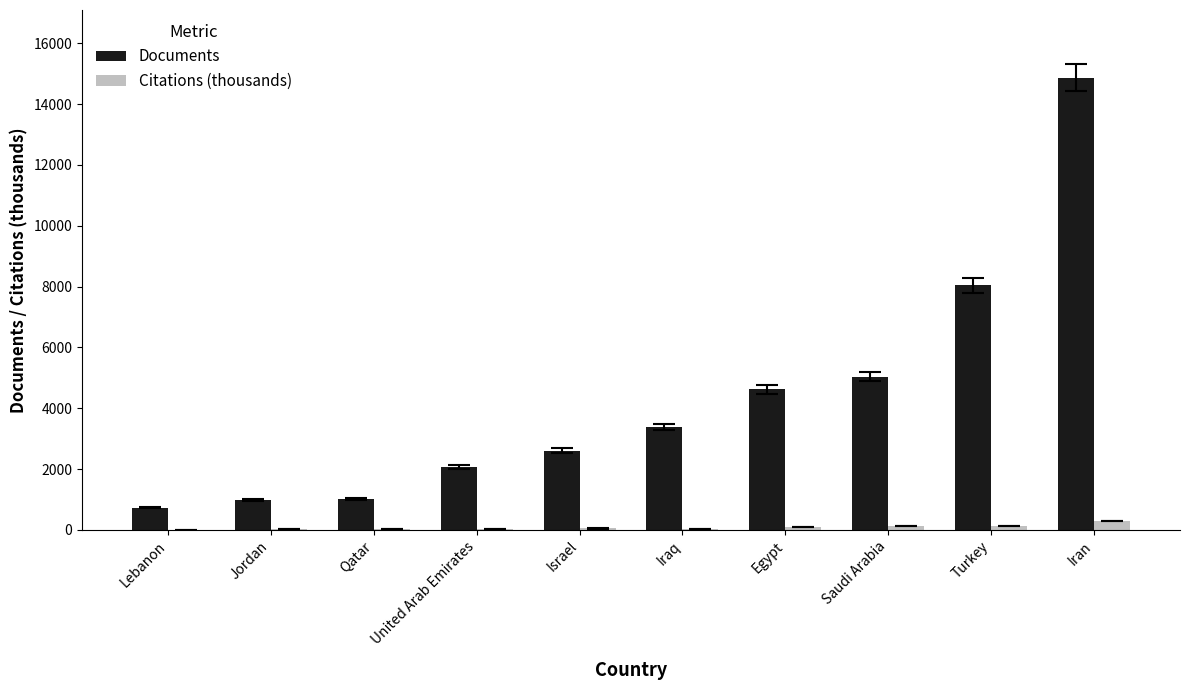

What is the total value across all series at Lebanon?

736.7